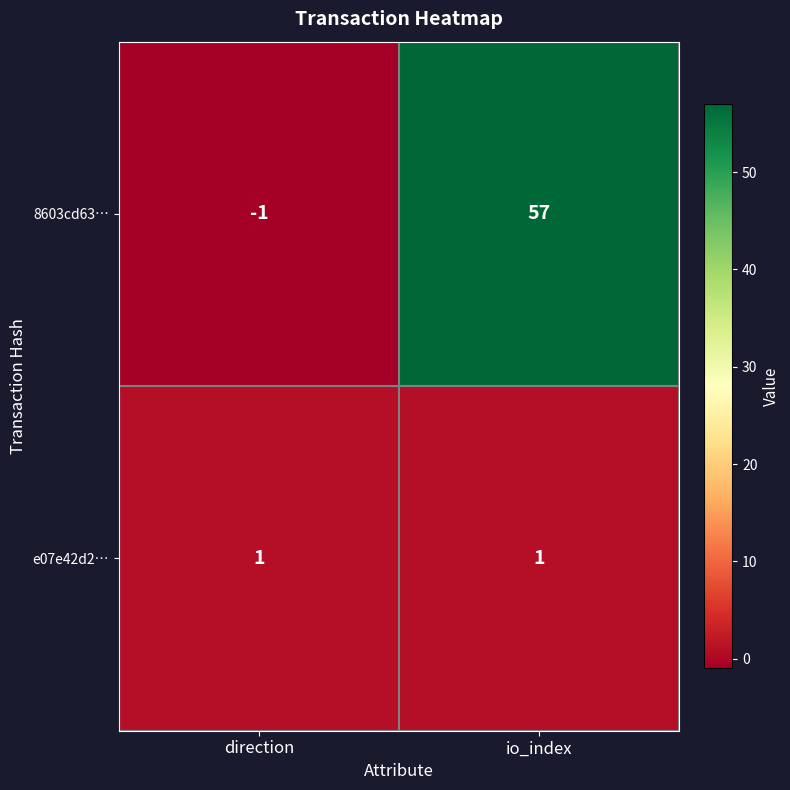

Is the value of e07e42d2… at direction greater than the value of 8603cd63… at io_index?

No